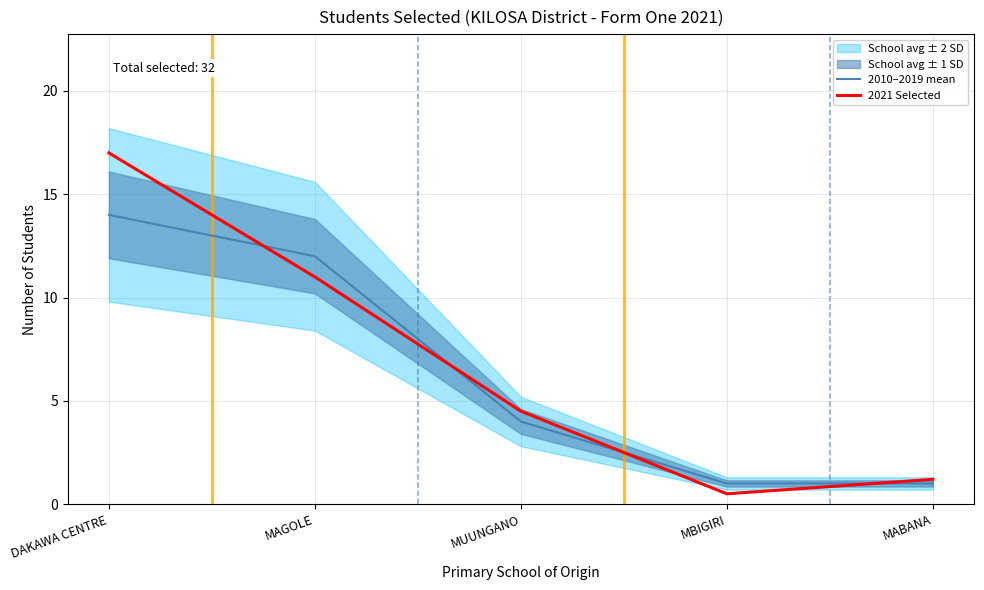

Reading left to right, extract all data points from this chart.

2010–2019 mean: DAKAWA CENTRE=14.0	MAGOLE=12.0	MUUNGANO=4.0	MBIGIRI=1.0	MABANA=1.0
2021 Selected: DAKAWA CENTRE=17.0	MAGOLE=11.0	MUUNGANO=4.5	MBIGIRI=0.5	MABANA=1.2